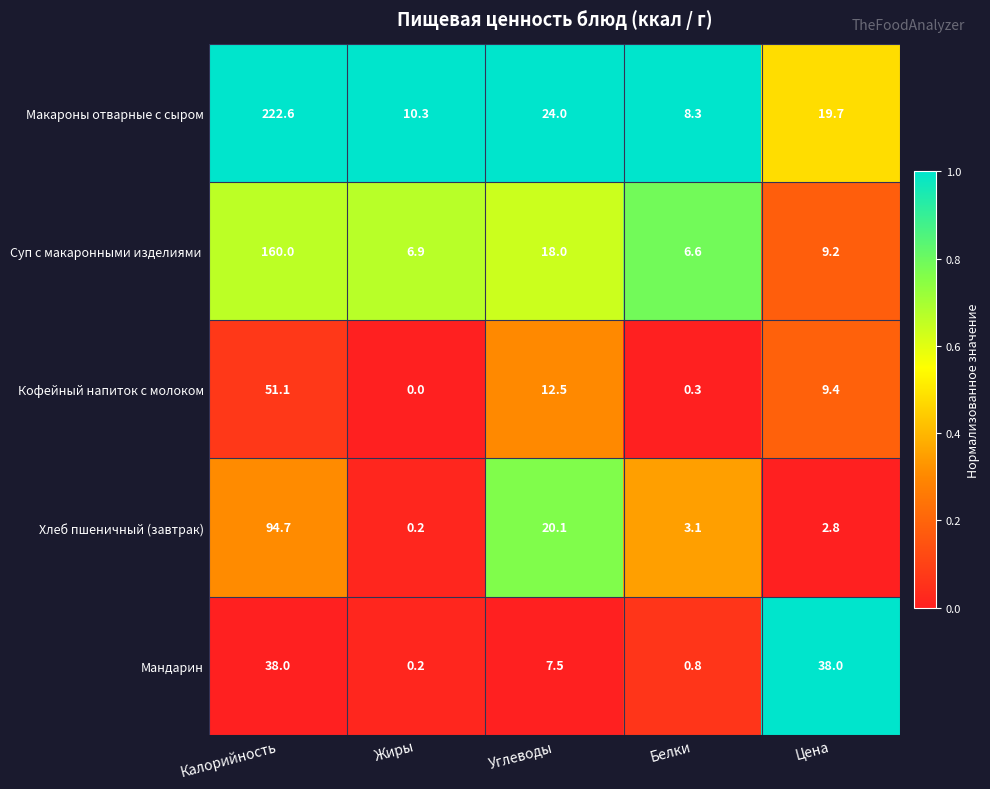

What is the difference between the Макароны отварные с сыром values at Калорийность and Белки?

214.3